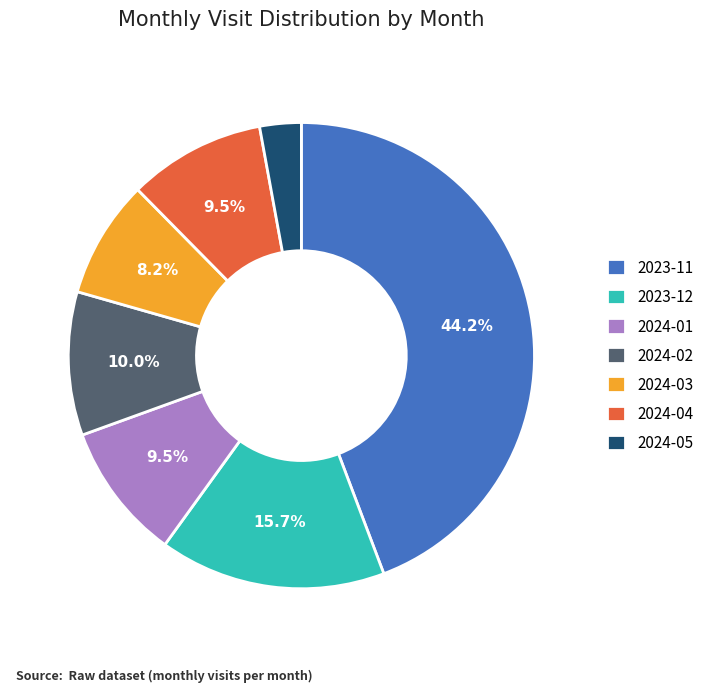

Does 2023-12 account for over 50% of the chart?

No